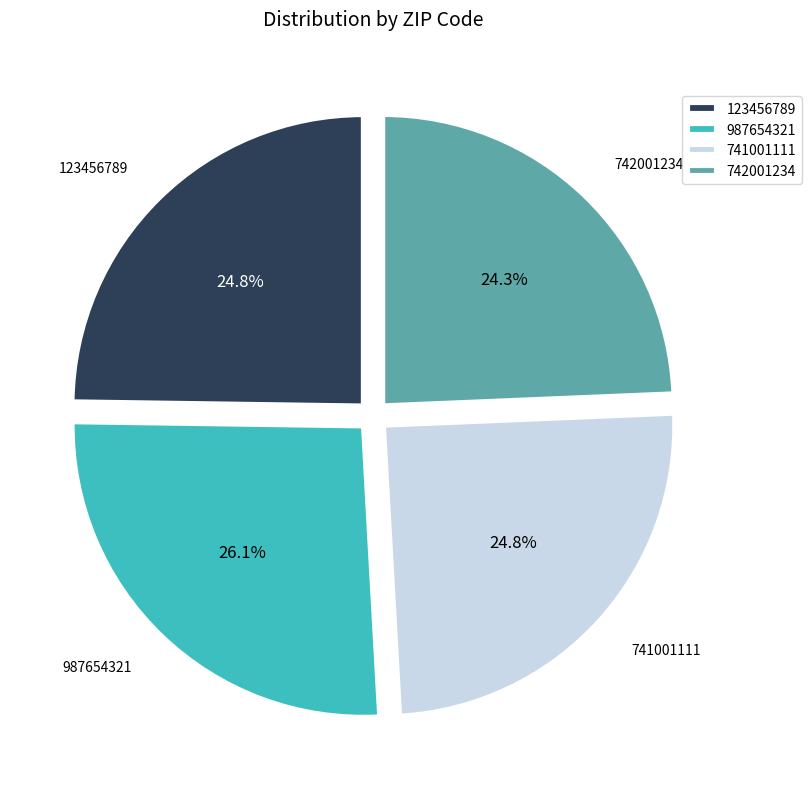

To the nearest percent, what is the combined percentage of 741001111 and 742001234?

49%